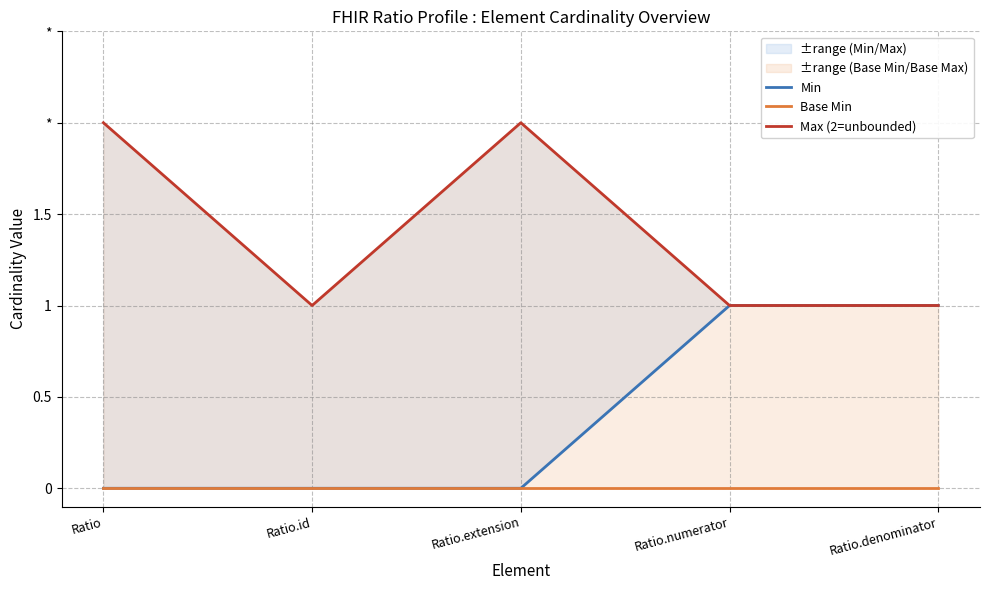

Reading right to left, extract all data points from this chart.

Min: Ratio.denominator=1	Ratio.numerator=1	Ratio.extension=0	Ratio.id=0	Ratio=0
Base Min: Ratio.denominator=0	Ratio.numerator=0	Ratio.extension=0	Ratio.id=0	Ratio=0
Max (2=unbounded): Ratio.denominator=1	Ratio.numerator=1	Ratio.extension=2	Ratio.id=1	Ratio=2